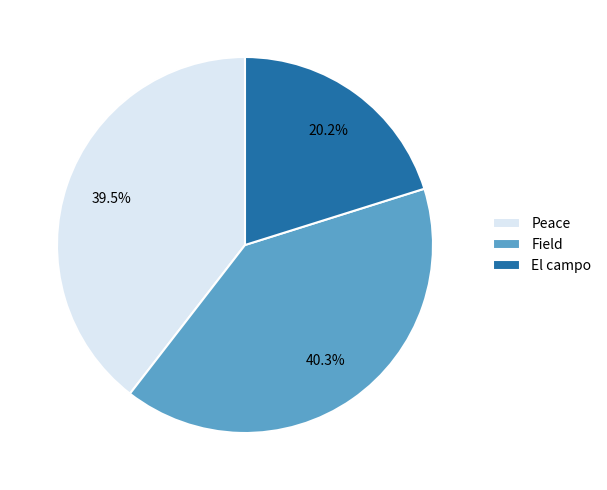

Is there a majority slice in this chart?

No